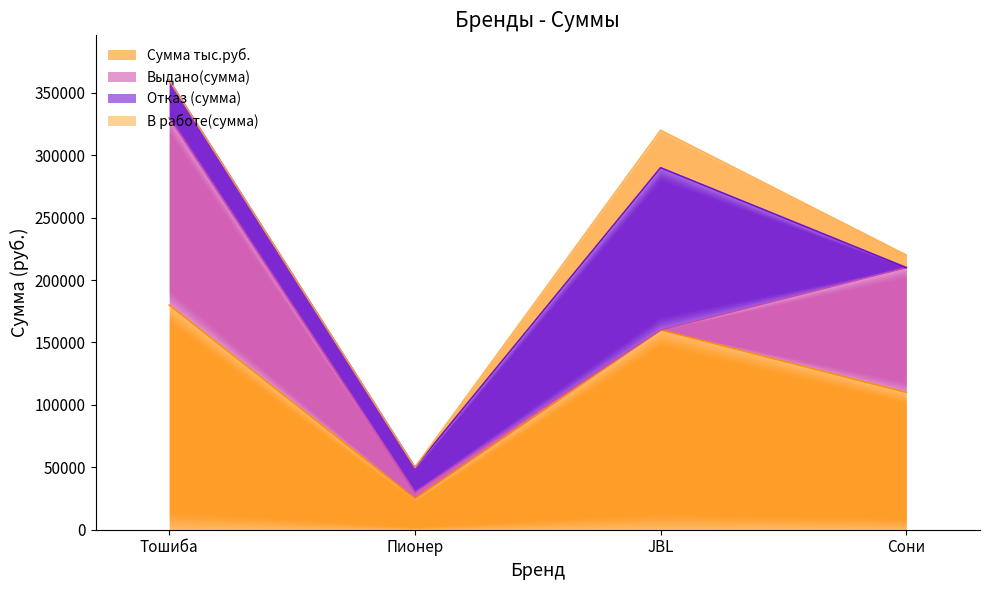

Reading left to right, what are all the values shown in this chart?

Сумма тыс.руб.: 180000	25000	160000	110000
Выдано(сумма): 150000	5000	0	100000
Отказ (сумма): 30000	20000	130000	0
В работе(сумма): 0	0	30000	10000